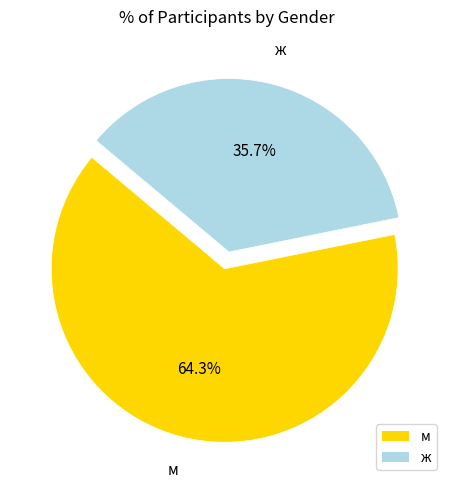

How many slices are in this pie chart?

2